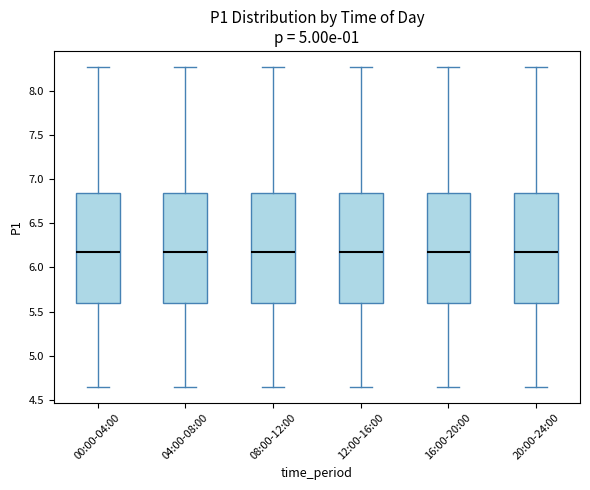

Reading left to right, read every box against the y-axis: the position of its median line, the range the box covers, and the ends of its whiskers. The values are not printed on the chart, so give them approximately, as read against the axis.

00:00-04:00: median 6.20, box 5.60 to 6.85, whiskers 4.65 to 8.25
04:00-08:00: median 6.20, box 5.60 to 6.85, whiskers 4.65 to 8.25
08:00-12:00: median 6.20, box 5.60 to 6.85, whiskers 4.65 to 8.25
12:00-16:00: median 6.20, box 5.60 to 6.85, whiskers 4.65 to 8.25
16:00-20:00: median 6.20, box 5.60 to 6.85, whiskers 4.65 to 8.25
20:00-24:00: median 6.20, box 5.60 to 6.85, whiskers 4.65 to 8.25